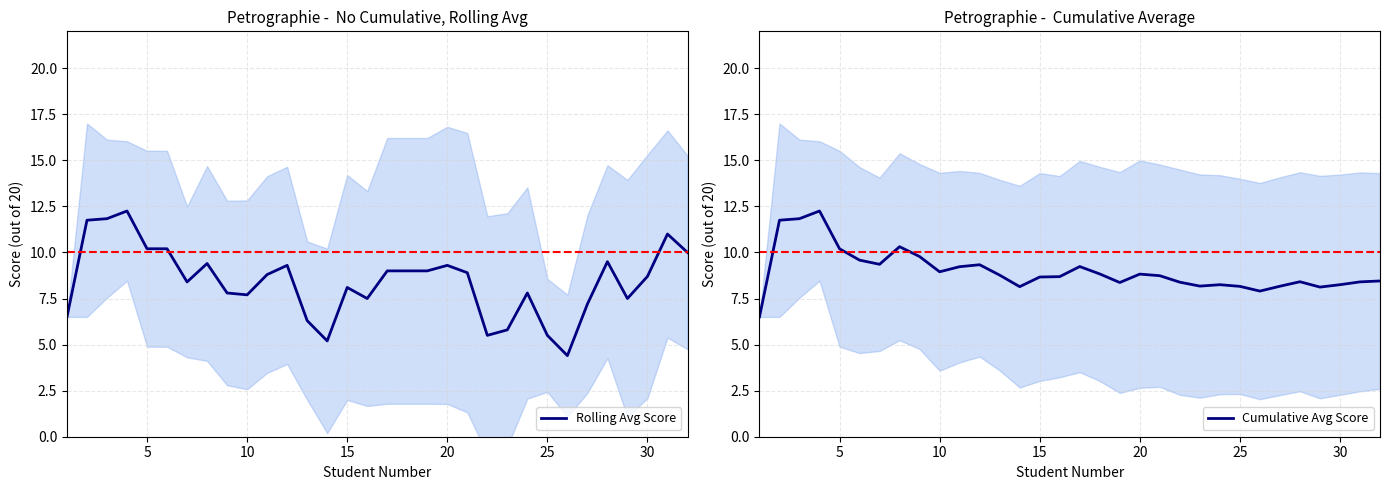

Read the Rolling Avg Score value at 15.

8.1